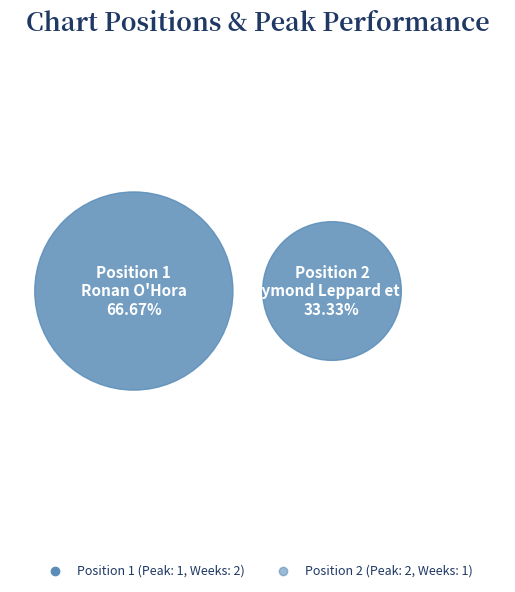

To the nearest percent, what is the average slice percentage?

50%